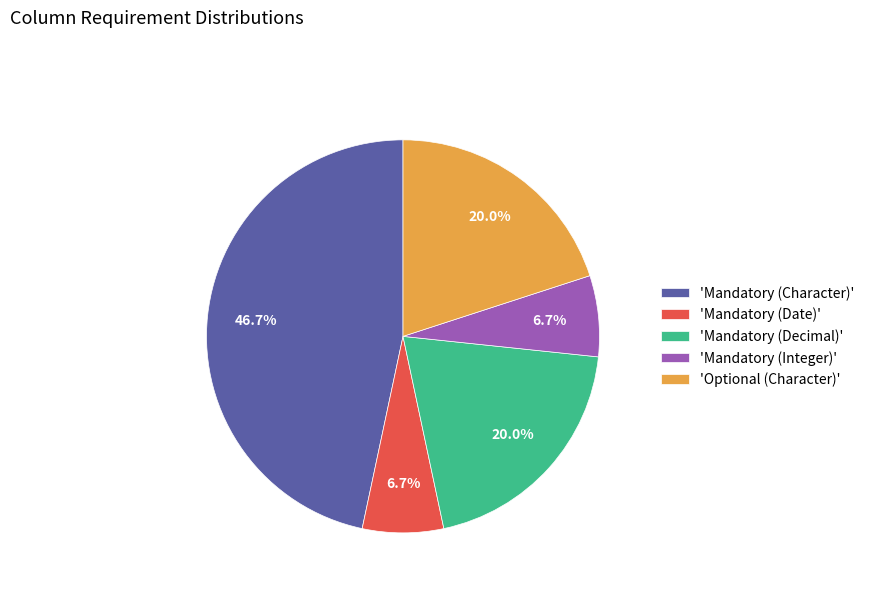

Count the number of slices in the pie.

5